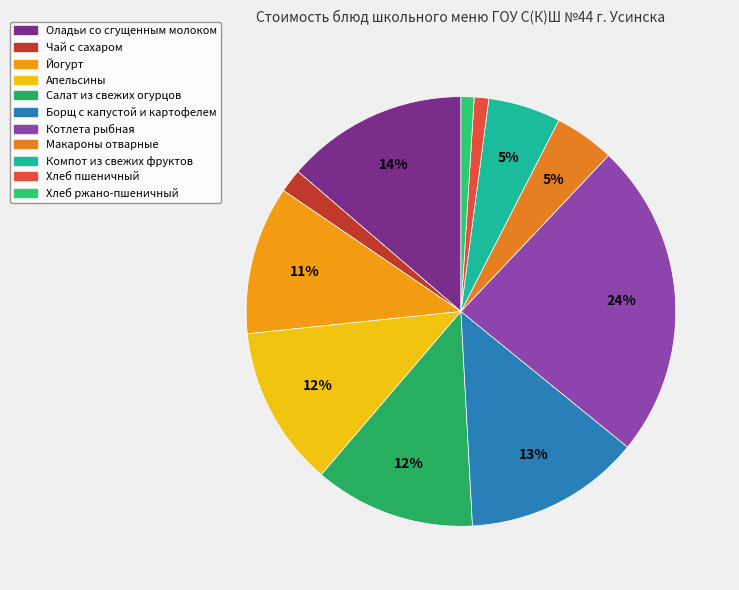

What is the change in value from Апельсины to Макароны отварные?

-16.5